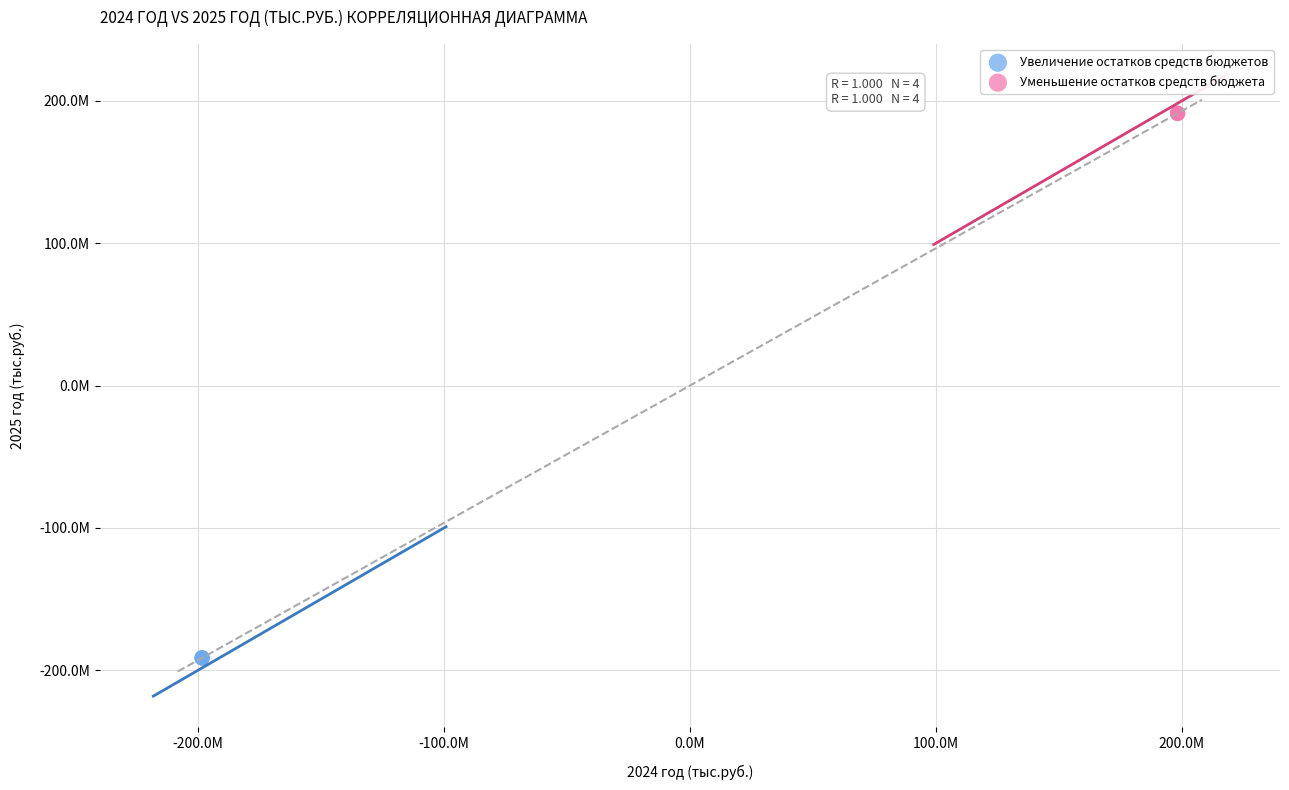

Which series reaches the maximum Y coordinate?

Уменьшение остатков средств бюджета